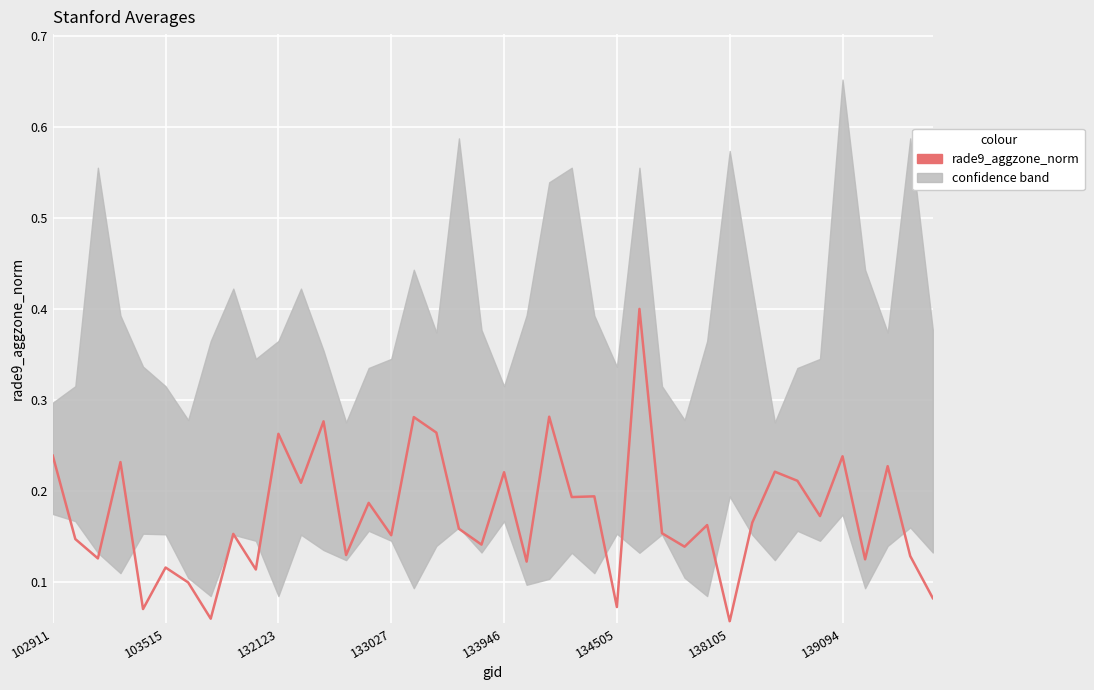

Read the value at 133027.

0.2